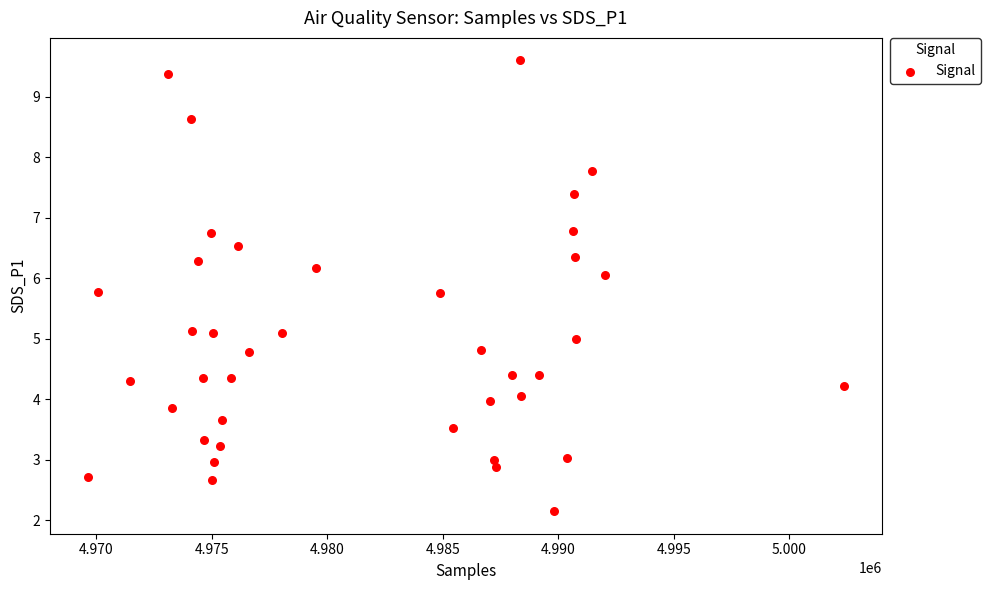

What is the range of X values (max minus min)?

32749.0